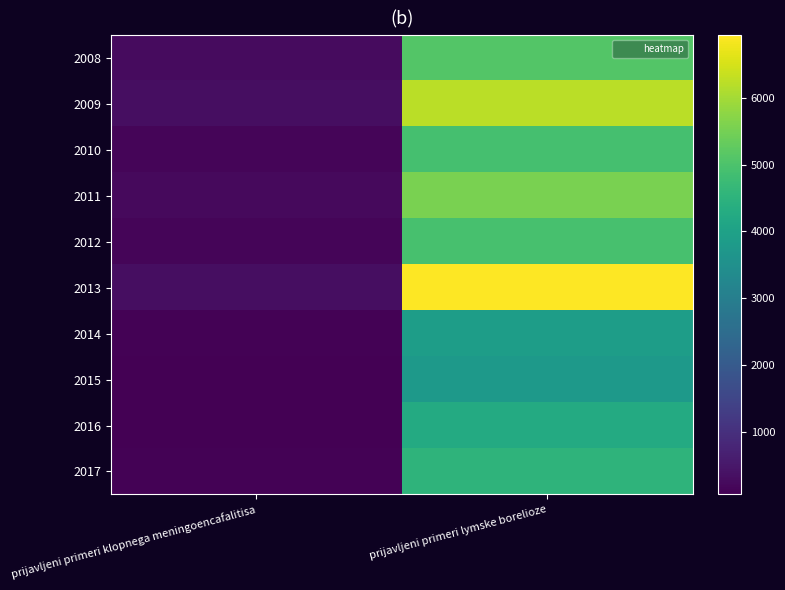

Which series changed the most between prijavljeni primeri klopnega meningoencafalitisa and prijavljeni primeri lymske borelioze?

2013